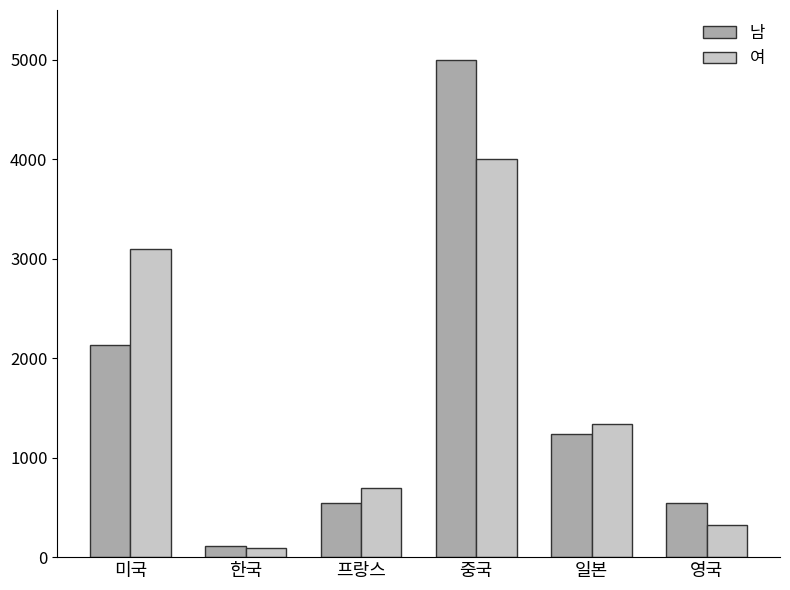

What is the spread (max minus min) of values at 프랑스?

160